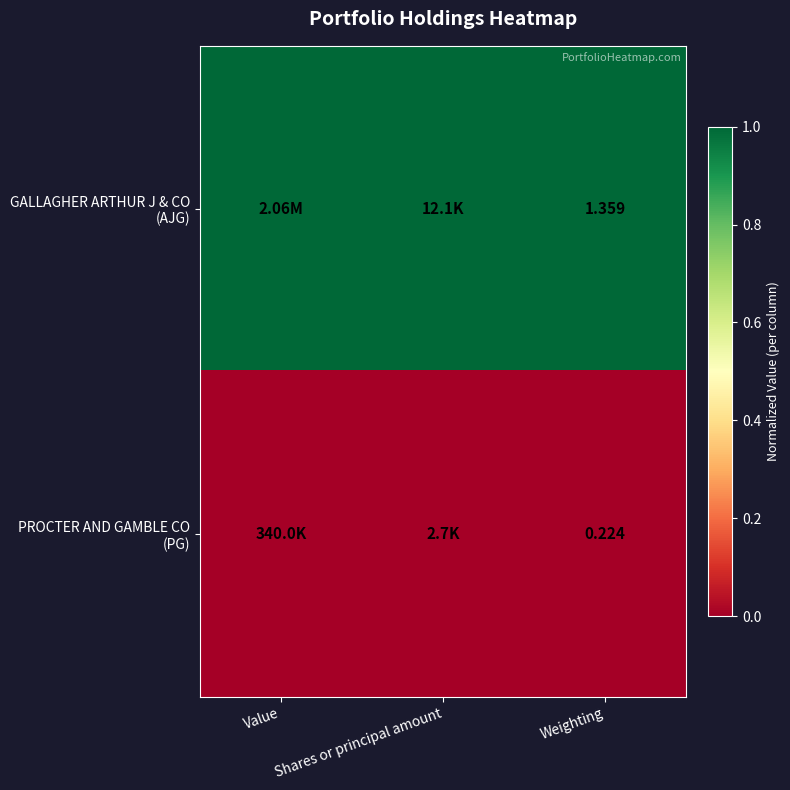

Rank the series at Value from lowest to highest value.

PROCTER AND GAMBLE CO (PG), GALLAGHER ARTHUR J & CO (AJG)